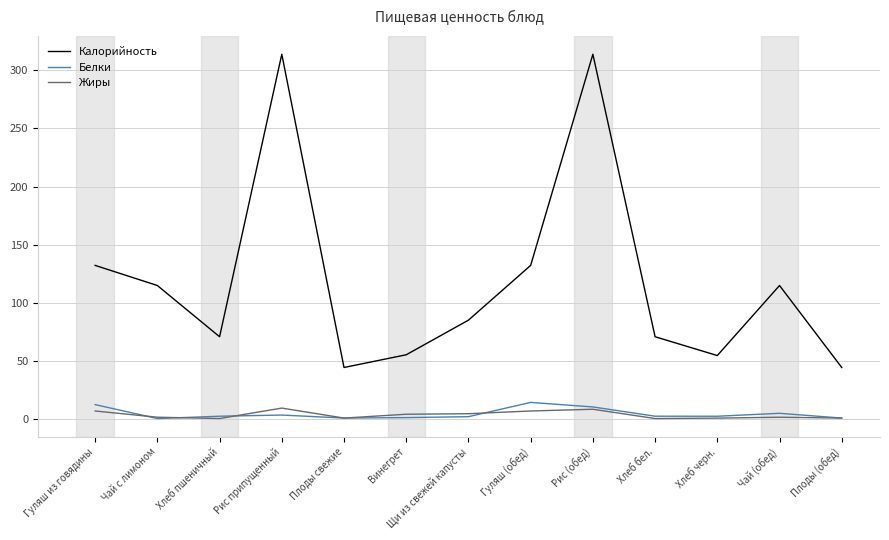

Rank the series by their maximum value, from highest to lowest.

Калорийность, Белки, Жиры